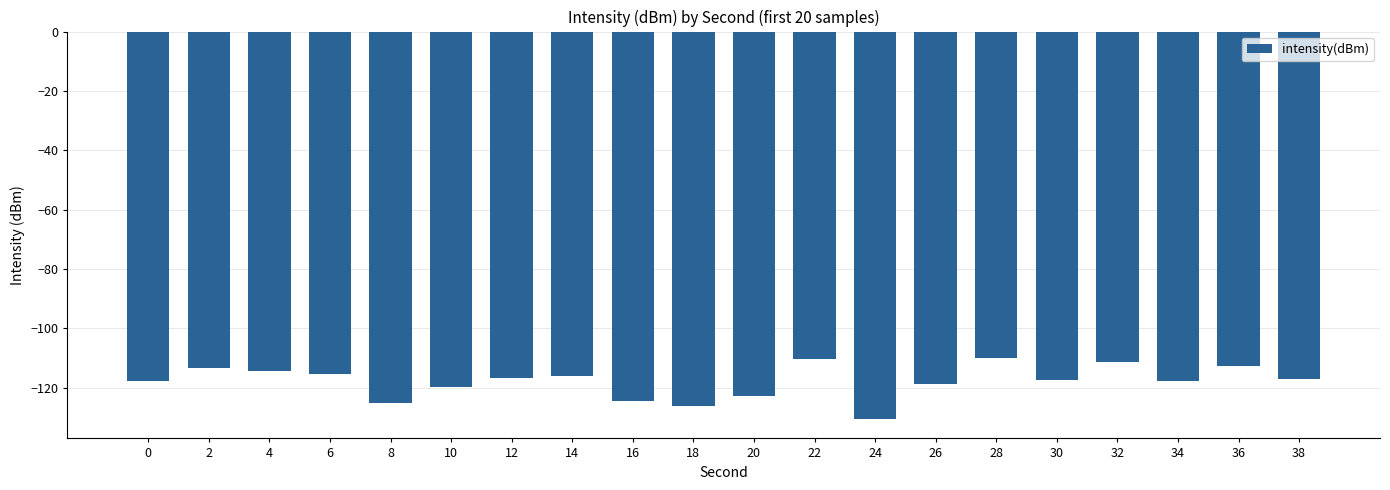

The chart shows a value of -31.6 at 2. True or false?

False